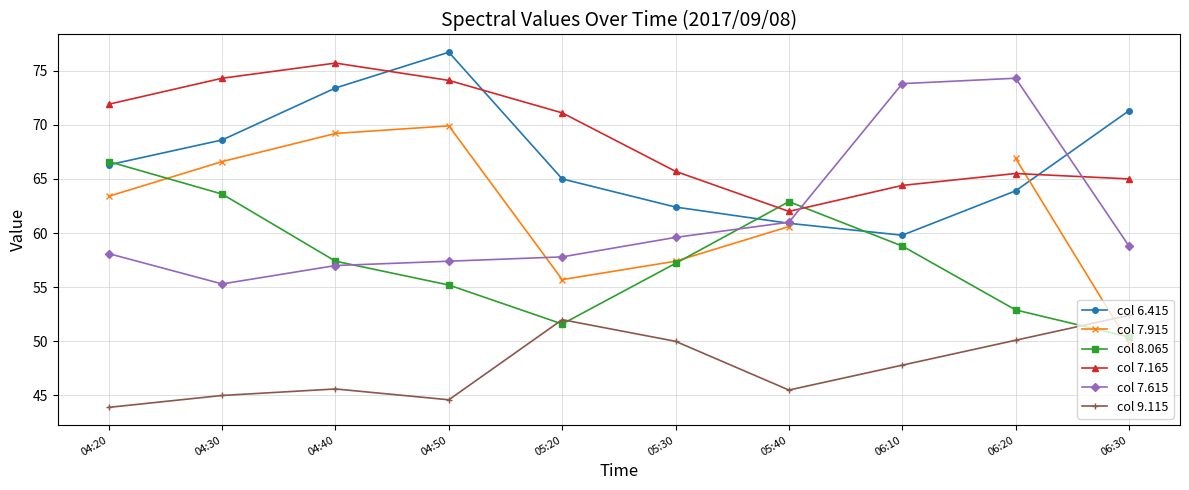

True or false: col 7.915 and col 6.415 cross at least once.

True